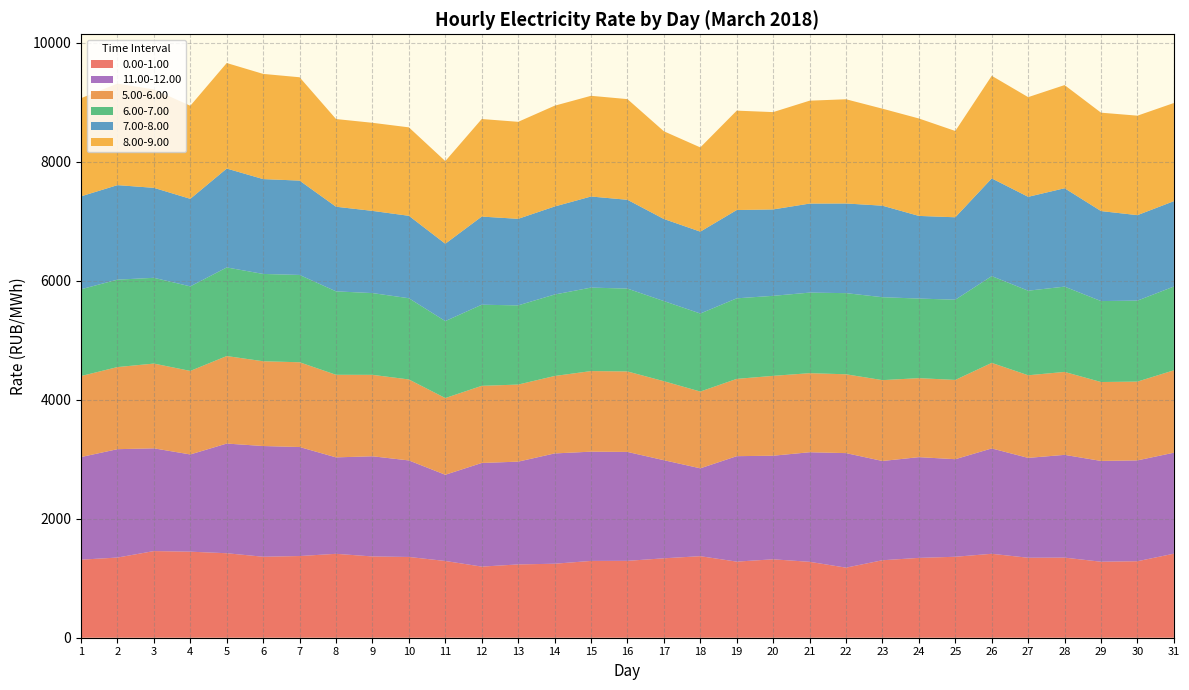

Reading left to right, extract all data points from this chart.

0.00-1.00: 1311.8	1347.2	1456.1	1445.8	1419.7	1360.8	1372.6	1410.0	1365.6	1357.2	1289.7	1195.1	1231.6	1243.5	1290.5	1291.8	1334.5	1370.3	1278.7	1317.8	1275.5	1177.6	1301.9	1341.5	1360.4	1410.3	1343.9	1346.1	1277.1	1285.6	1412.0
11.00-12.00: 1724.2	1821.2	1726.5	1633.8	1843.1	1860.5	1832.2	1620.5	1683.6	1621.9	1448.6	1741.5	1727.3	1853.3	1836.1	1830.2	1648.5	1476.5	1772.2	1740.7	1841.3	1924.7	1668.1	1692.9	1639.4	1770.6	1678.1	1726.8	1693.7	1694.4	1697.1
5.00-6.00: 1361.3	1379.6	1424.4	1403.7	1470.5	1424.5	1424.0	1387.9	1368.3	1360.9	1289.0	1296.2	1295.1	1301.4	1354.2	1352.6	1327.4	1289.9	1298.8	1342.0	1328.7	1324.7	1358.6	1327.6	1332.0	1437.6	1388.4	1393.8	1326.1	1323.9	1384.7
6.00-7.00: 1458.6	1469.1	1441.2	1420.8	1488.8	1467.2	1467.4	1402.1	1373.9	1364.9	1293.7	1363.1	1330.8	1369.1	1402.7	1392.2	1346.7	1311.3	1353.5	1344.9	1353.8	1363.5	1393.7	1337.5	1348.5	1458.2	1421.3	1433.2	1360.3	1360.7	1407.7
7.00-8.00: 1561.2	1588.4	1511.8	1471.1	1661.8	1593.8	1585.2	1421.9	1381.2	1385.1	1299.6	1480.9	1454.3	1478.8	1530.7	1492.3	1379.2	1375.7	1483.7	1451.8	1496.2	1506.7	1537.8	1388.7	1384.9	1641.9	1577.2	1653.3	1512.3	1436.5	1434.4
8.00-9.00: 1649.2	1706.6	1653.7	1563.9	1773.3	1767.6	1736.6	1473.6	1480.2	1486.2	1388.6	1639.5	1630.1	1693.6	1692.3	1691.7	1473.9	1415.5	1670.2	1635.4	1729.0	1751.2	1630.0	1637.4	1450.0	1724.1	1674.9	1733.5	1653.5	1671.5	1649.5